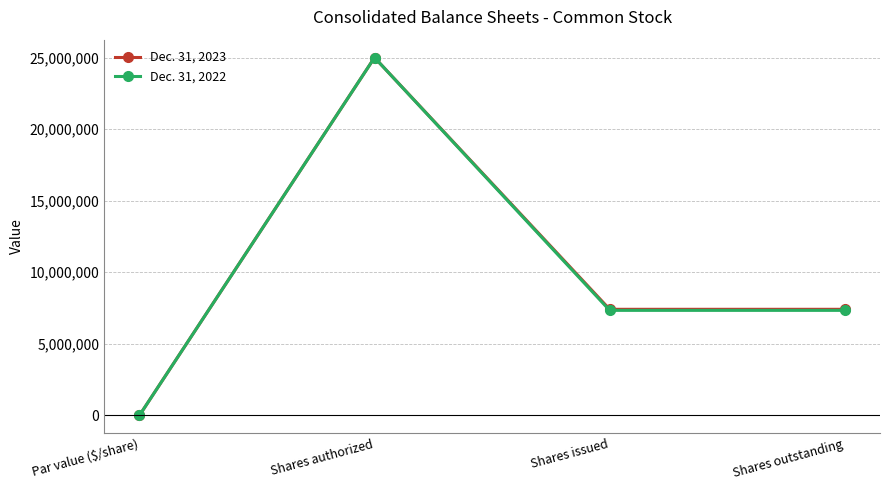

At Shares issued, list the series in order from largest to smallest.

Dec. 31, 2023, Dec. 31, 2022